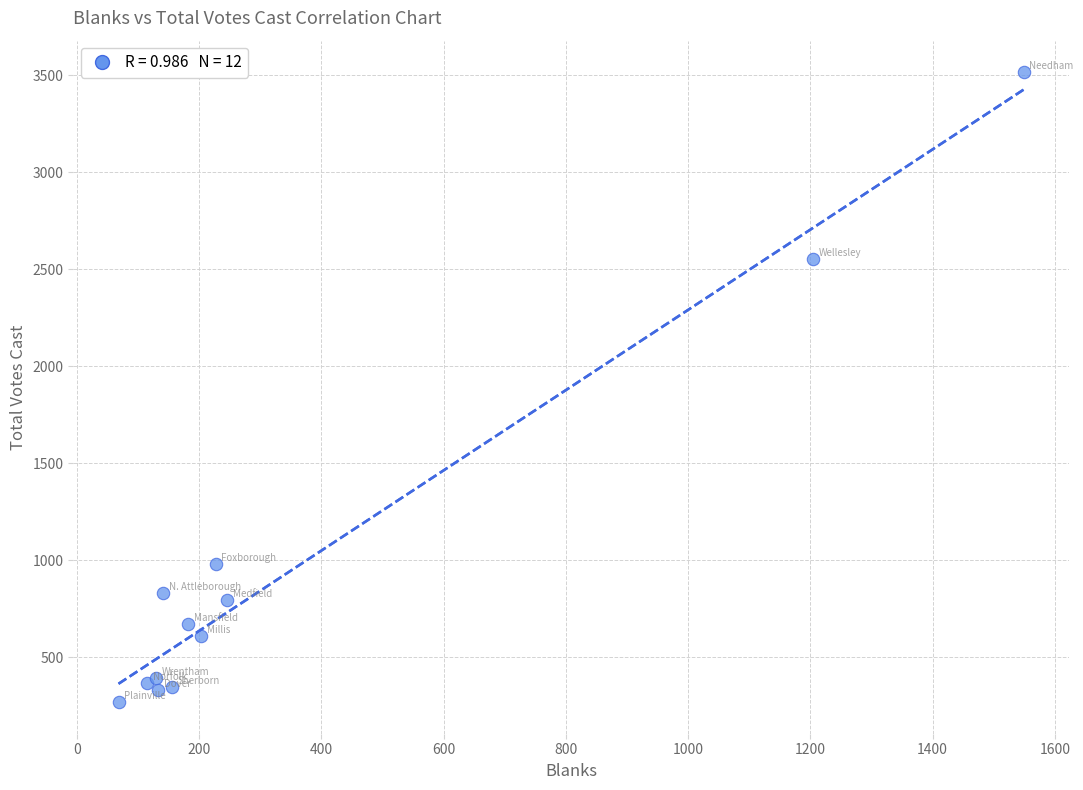

What Y value in the scatter plot is closest to 1892?

2555